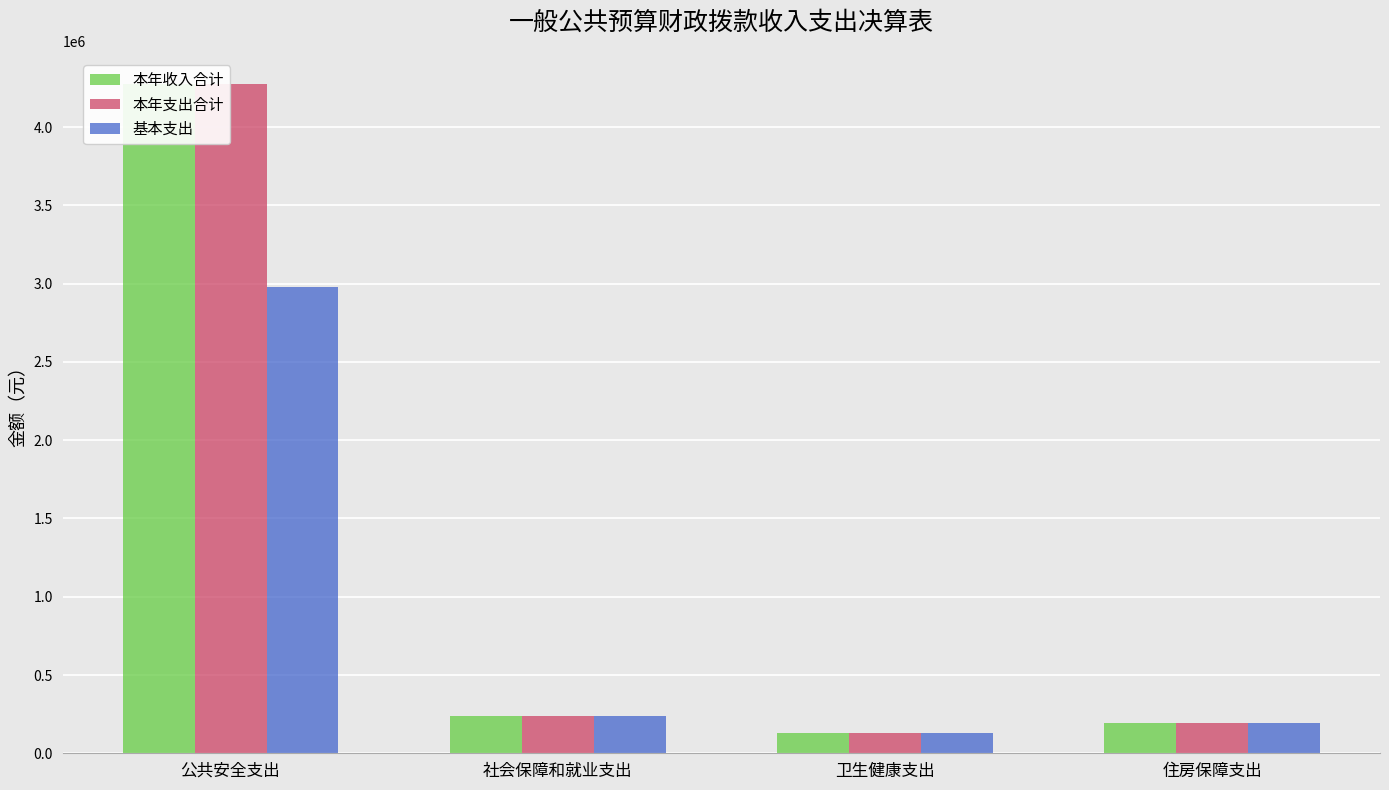

What are all the series names shown in the legend?

本年收入合计, 本年支出合计, 基本支出